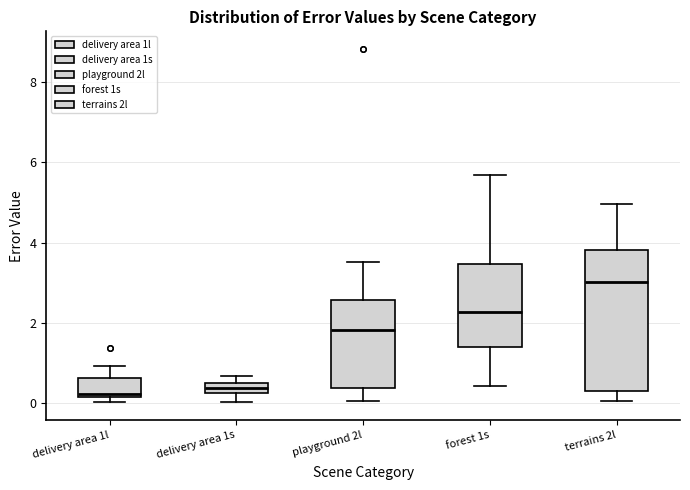

Comparing the boxes themselves (not the whiskers), which one is the tallest?

terrains 2l